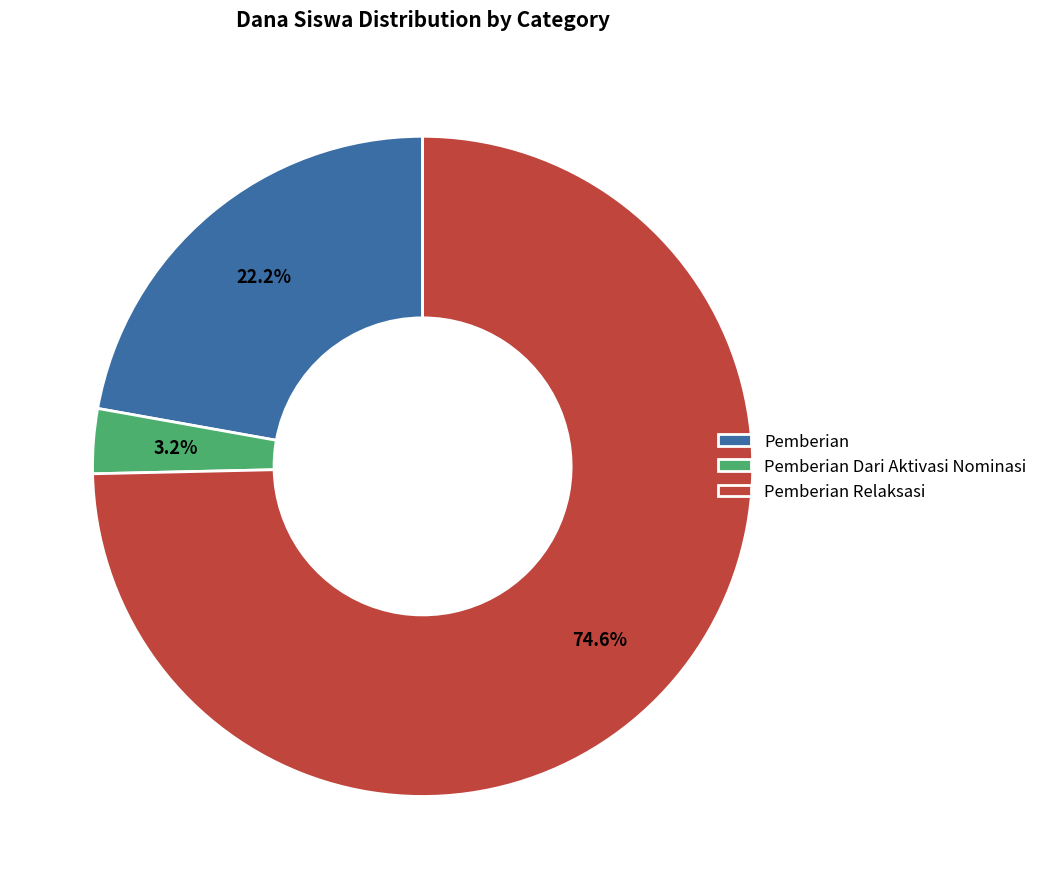

Combined, do Pemberian Dari Aktivasi Nominasi and Pemberian account for over 50%?

No